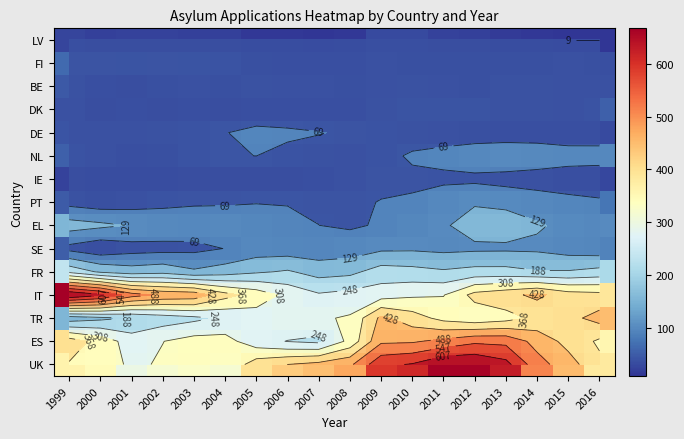

What is the smallest value displayed?

9